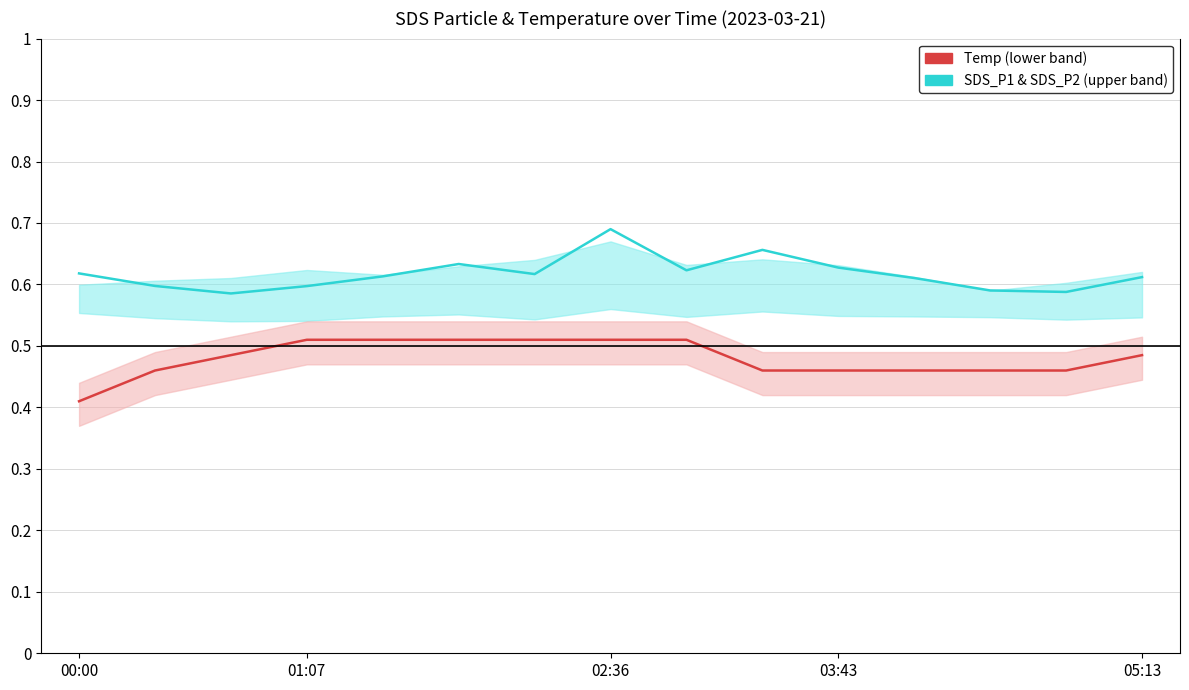

Rank the series at 02:36 from lowest to highest value.

Temp (lower band), SDS_P1 & SDS_P2 (upper band)